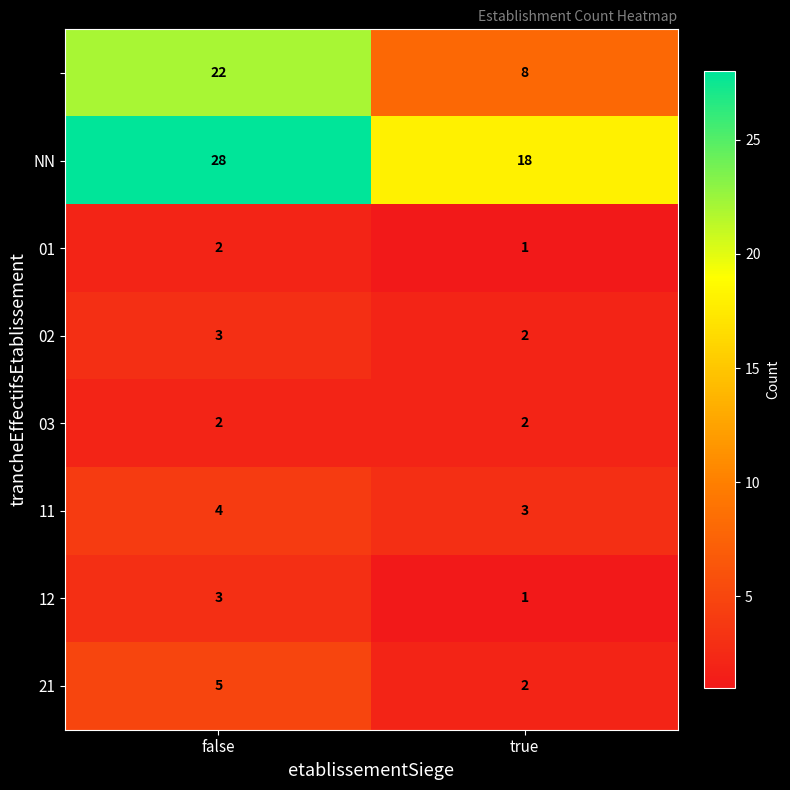

At which category is the sum across all series the highest?

false